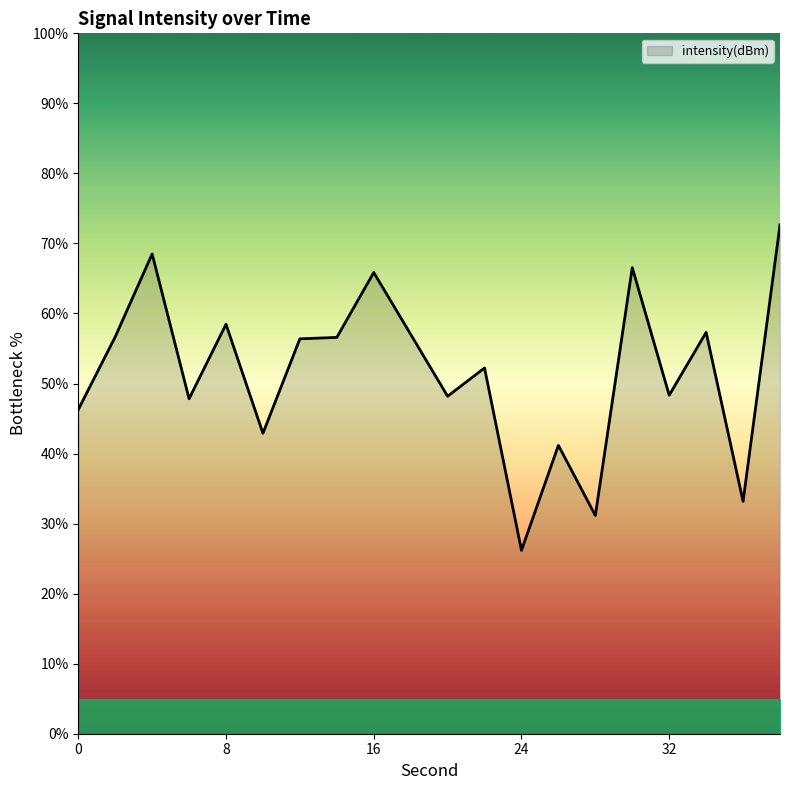

What is the difference between the maximum and minimum values?

46.5